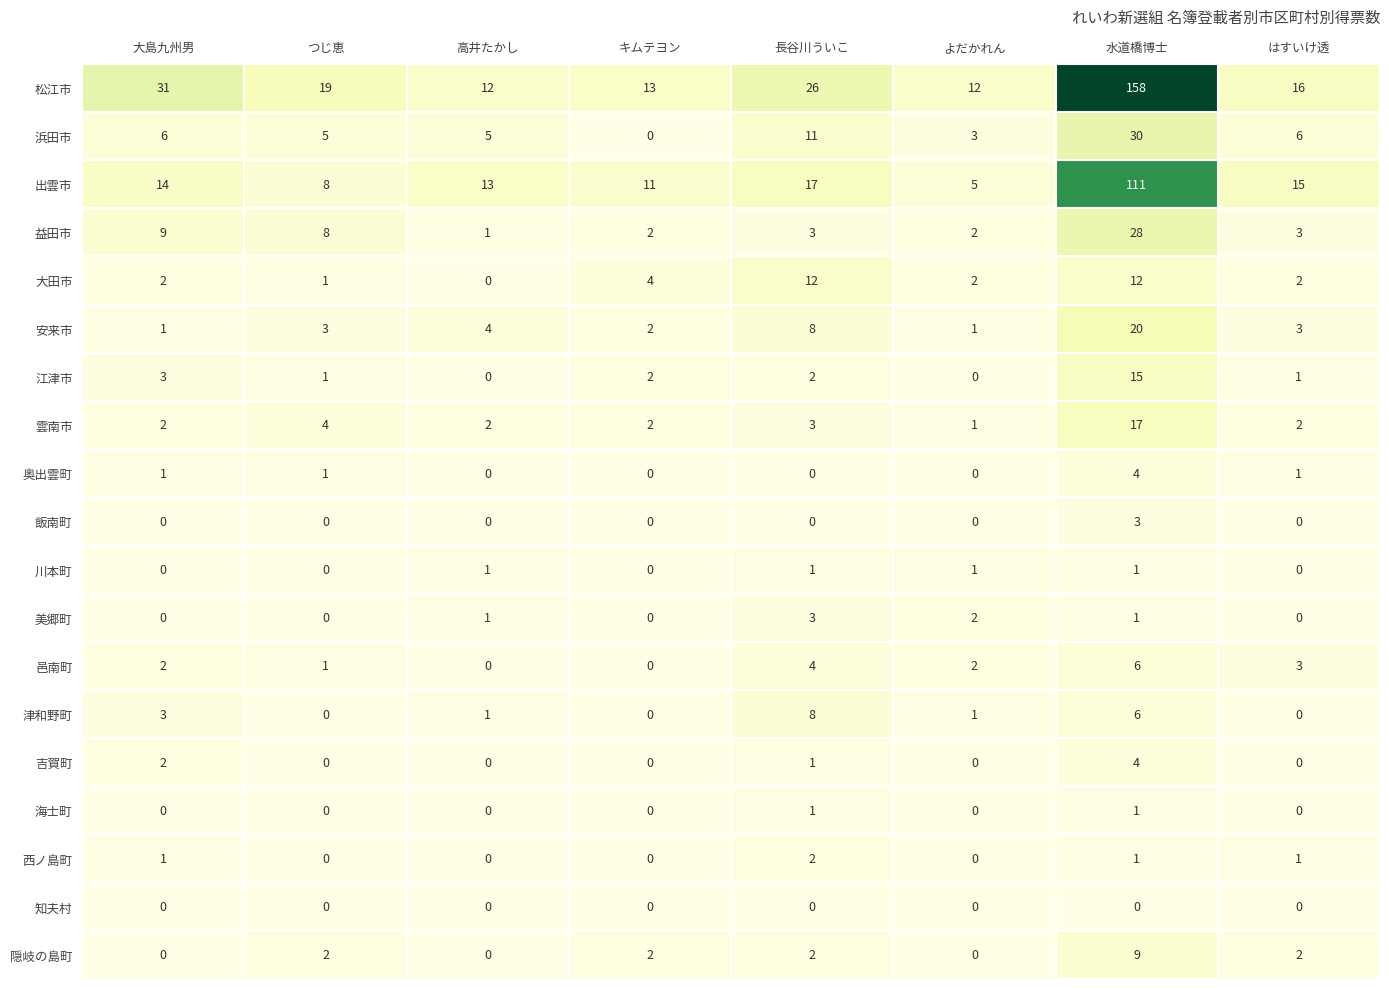

Where is 吉賀町 nearest to the value 2?

大島九州男